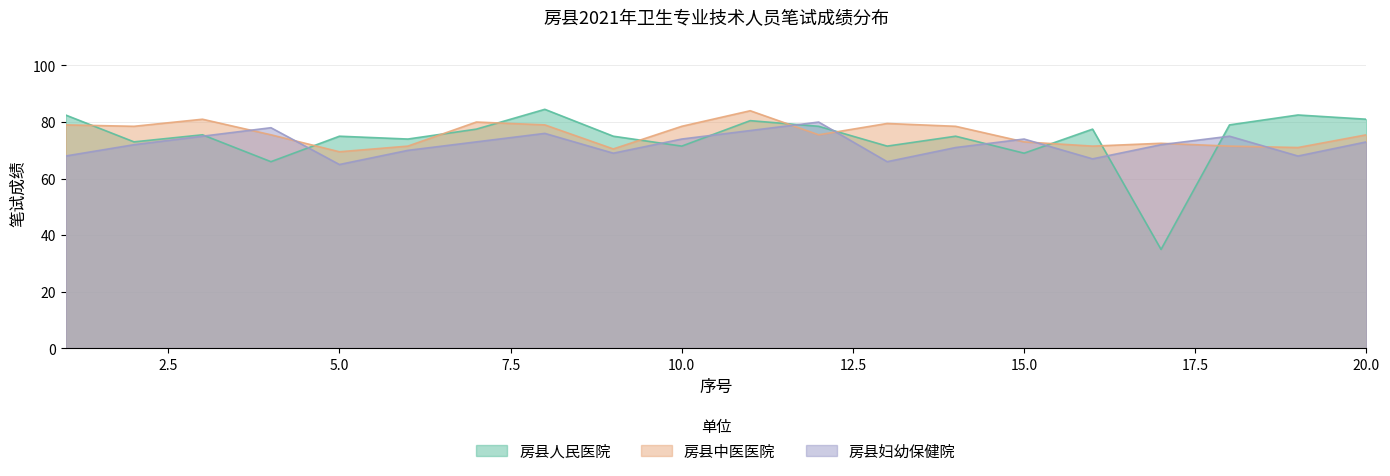

At which category is the sum across all series the highest?

11